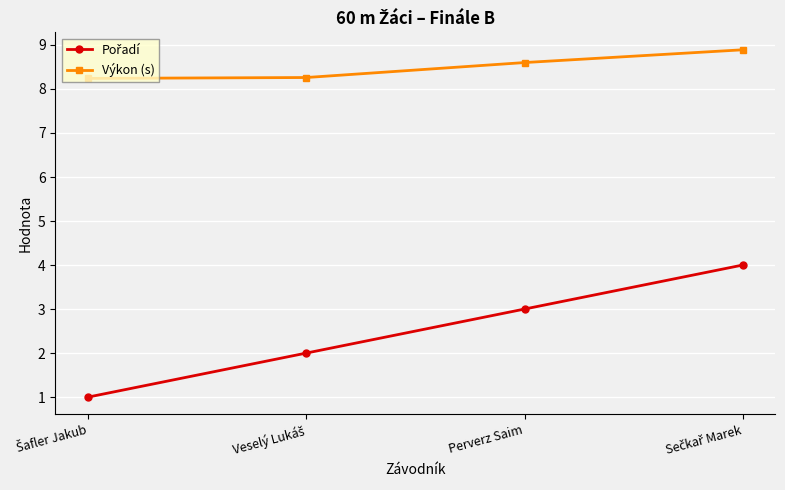

What is the greatest value displayed?

8.9